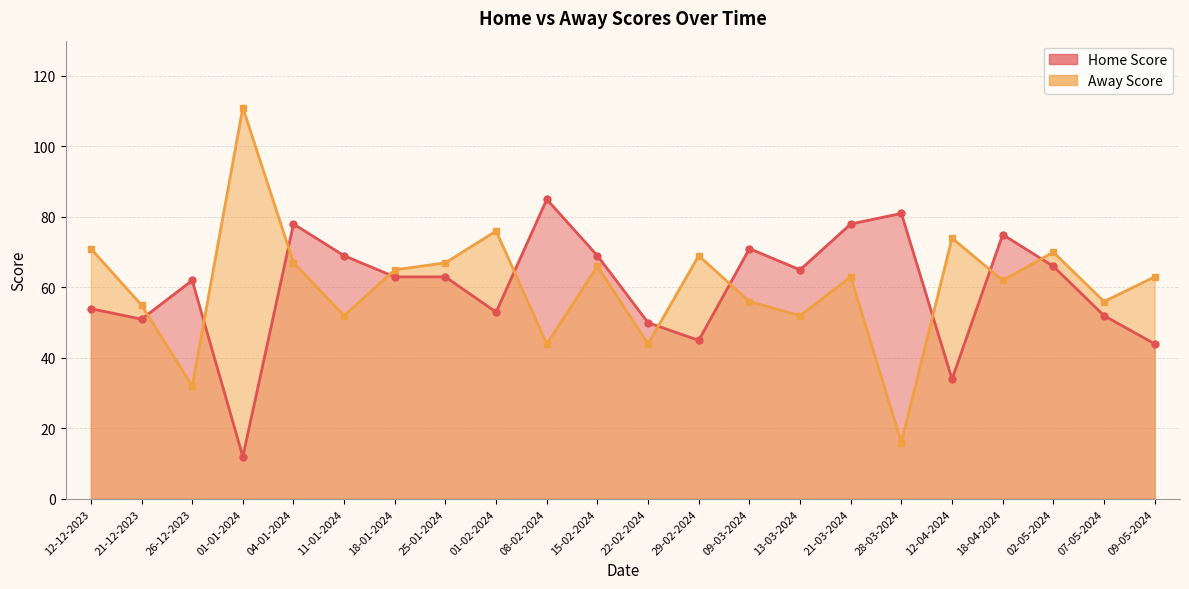

How many lines are shown in the chart?

2